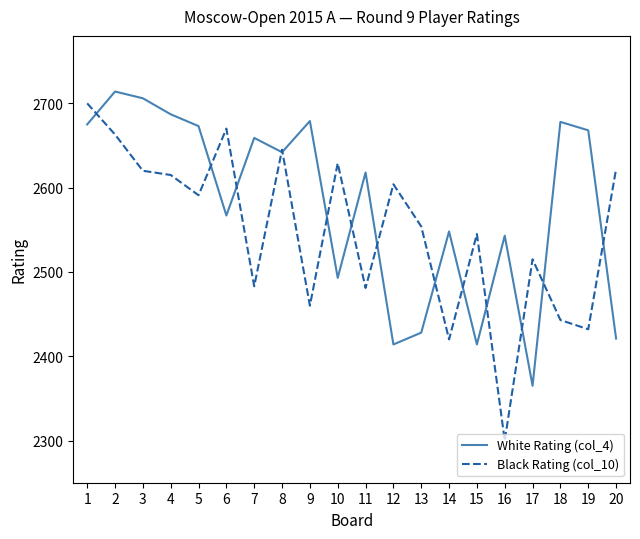

Is the value of White Rating (col_4) at 3 greater than the value of Black Rating (col_10) at 4?

Yes